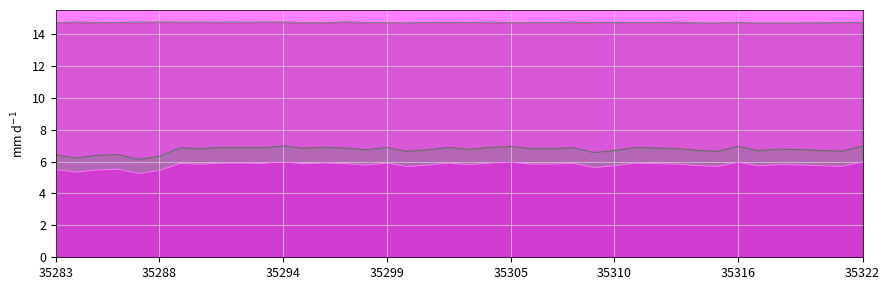

Does the chart have visible grid lines?

Yes